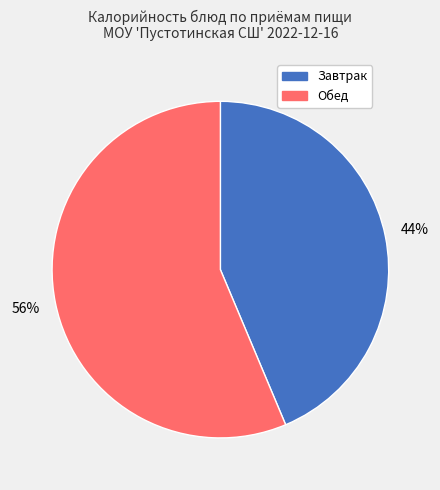

To the nearest percent, what is the average slice percentage?

50%